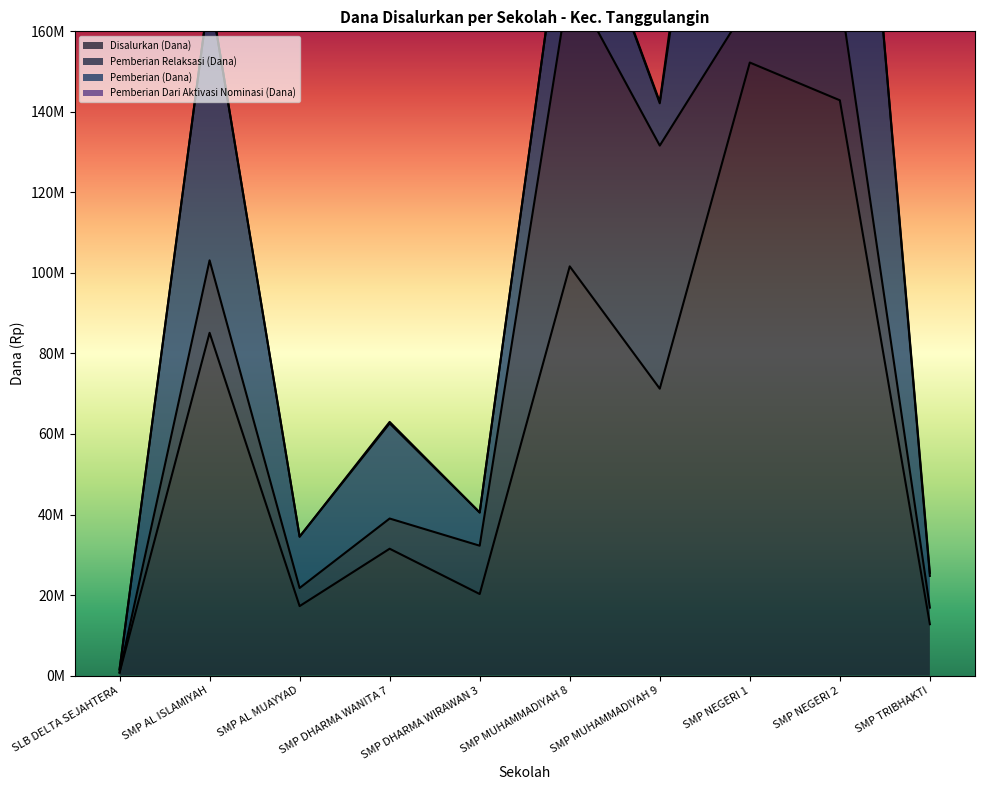

Which has a higher value, SMP AL MUAYYAD or SMP TRIBHAKTI?

SMP AL MUAYYAD